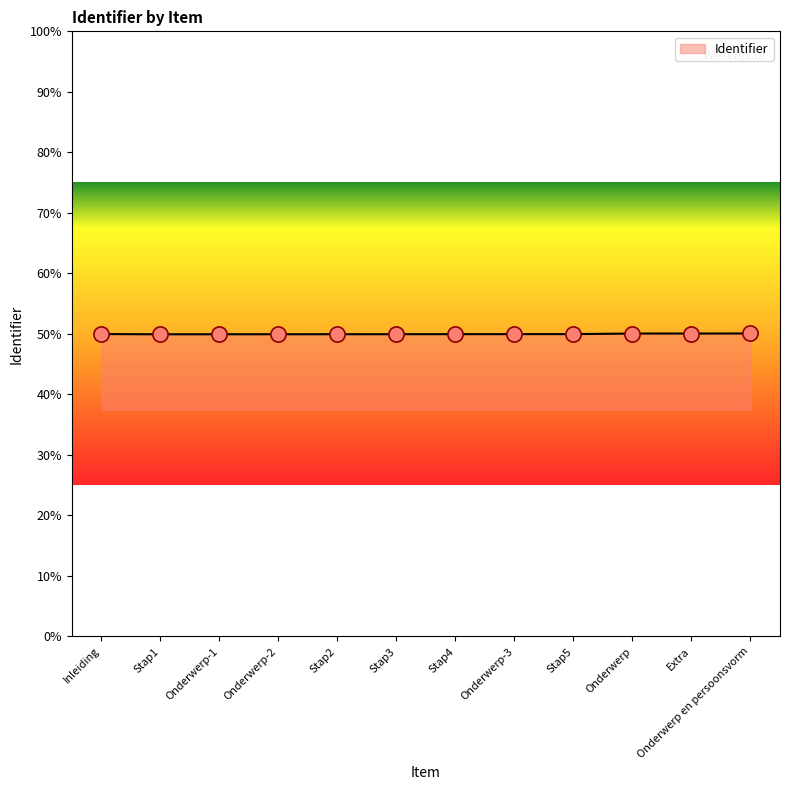

Is this an area chart (filled region under the line)?

Yes